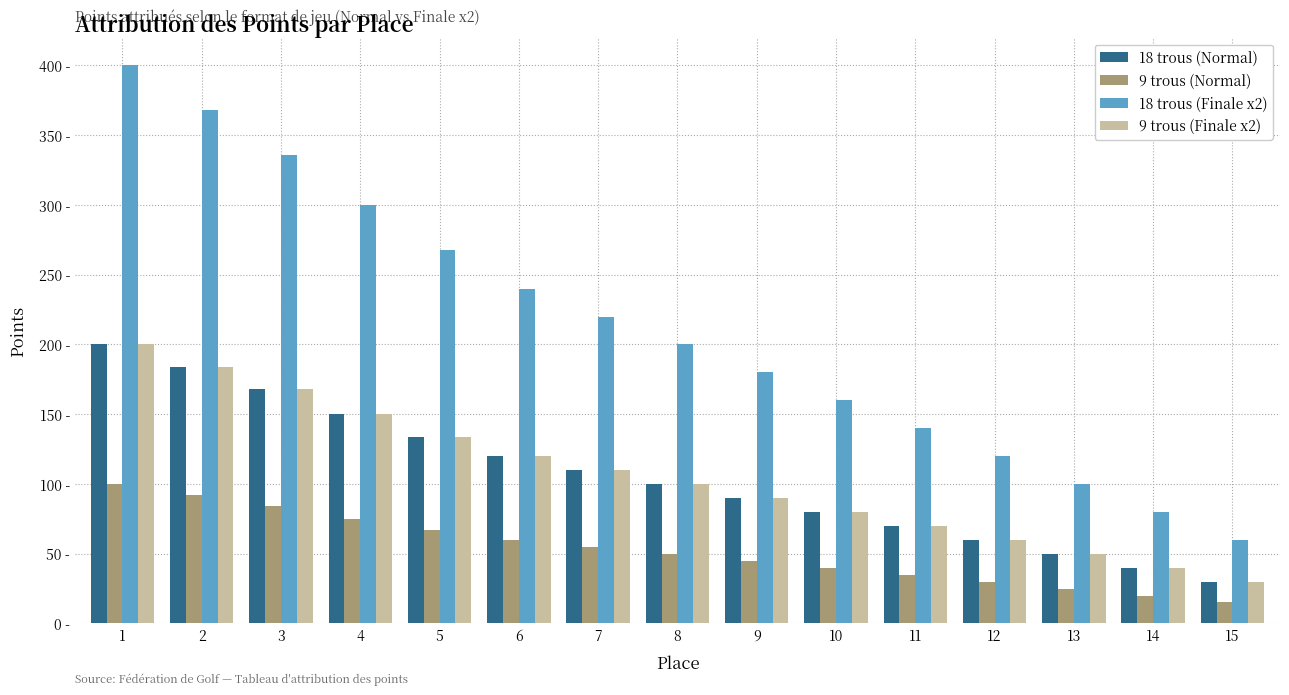

Which series has the largest total across all categories?

18 trous (Finale x2)